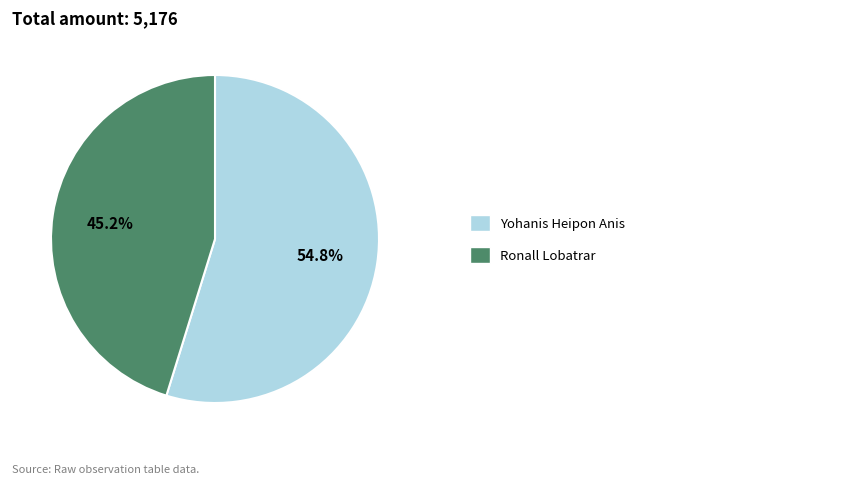

Is there any slice that represents more than half of the pie?

Yes